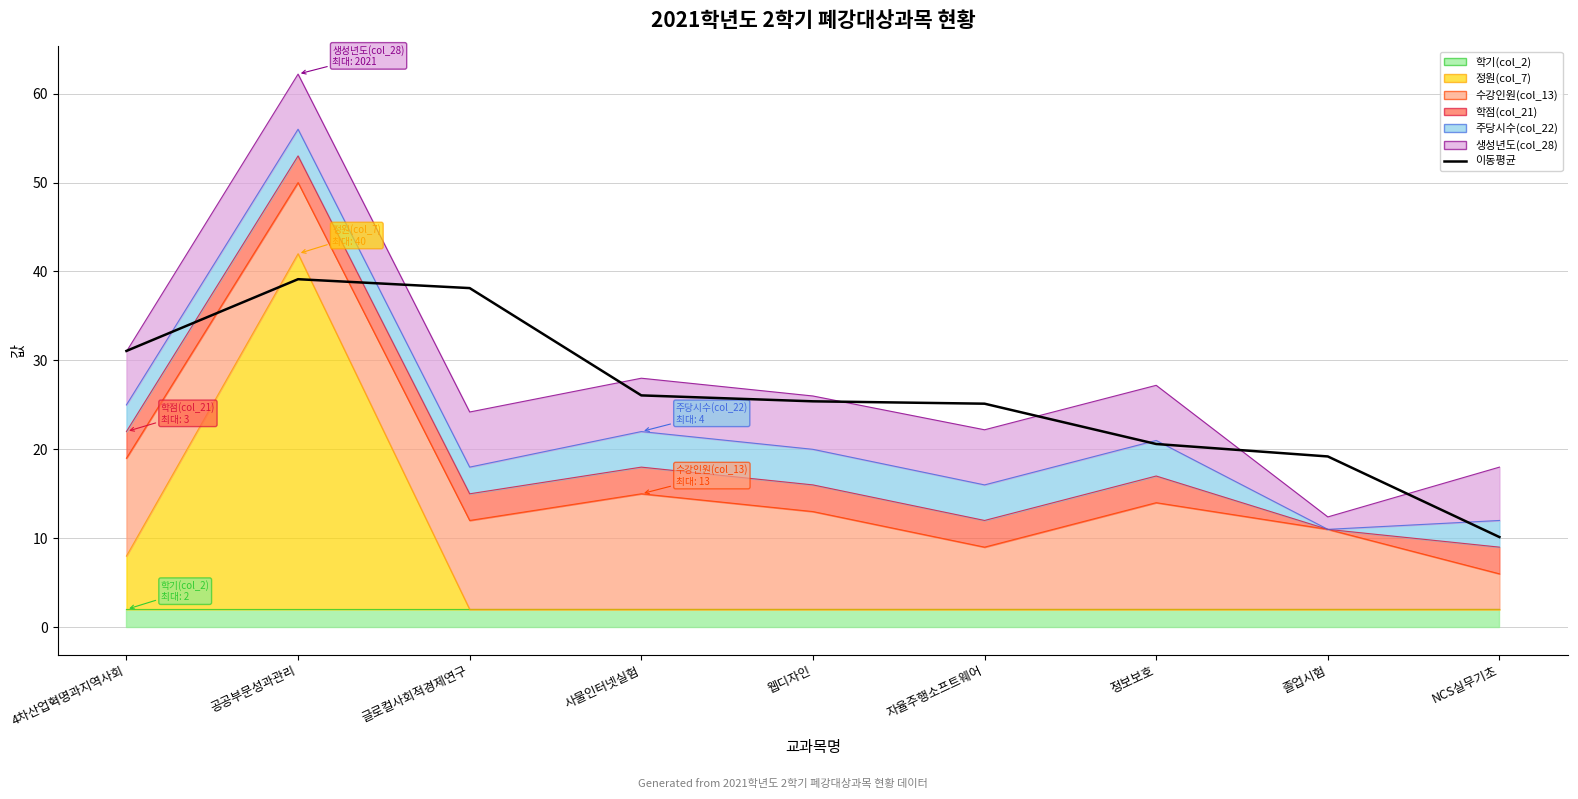

The chart shows a value of 2.4 at NCS실무기초. True or false?

False